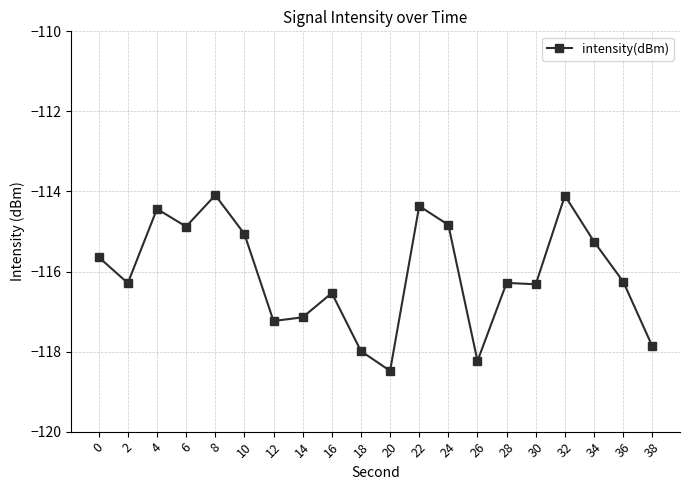

What is the value of the 17th point from the left?

-114.1